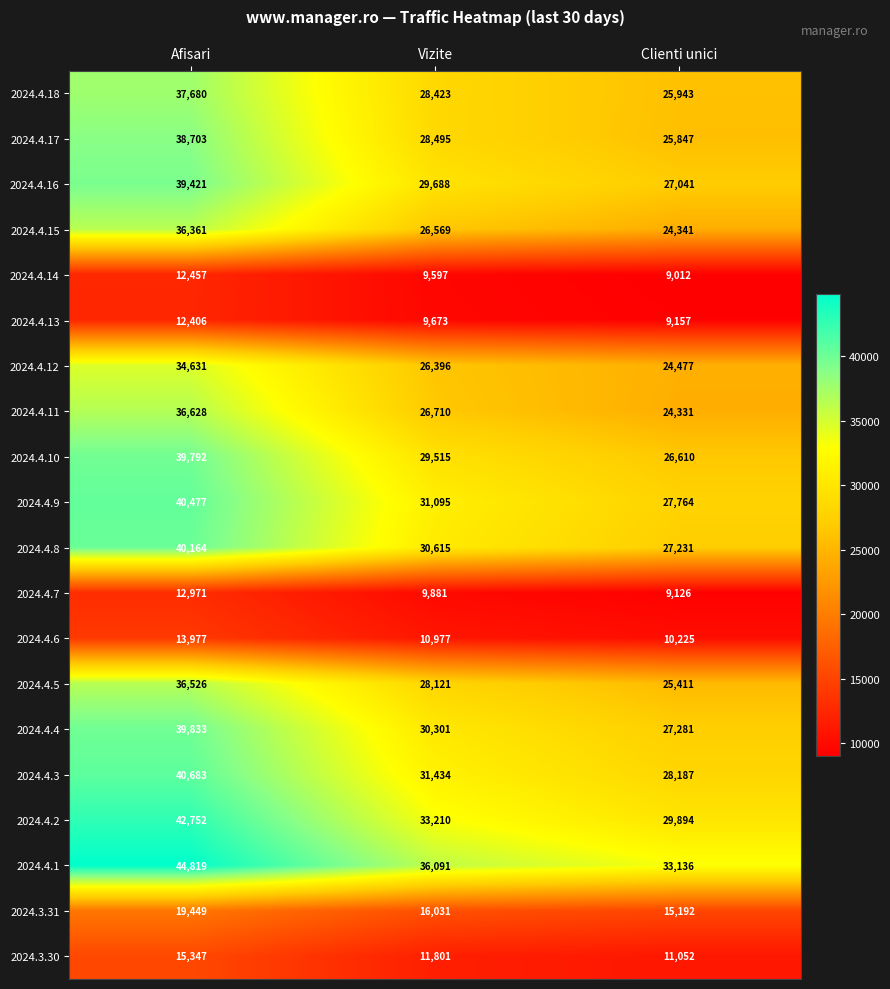

At how many categories does at least one series exceed 12537?

3